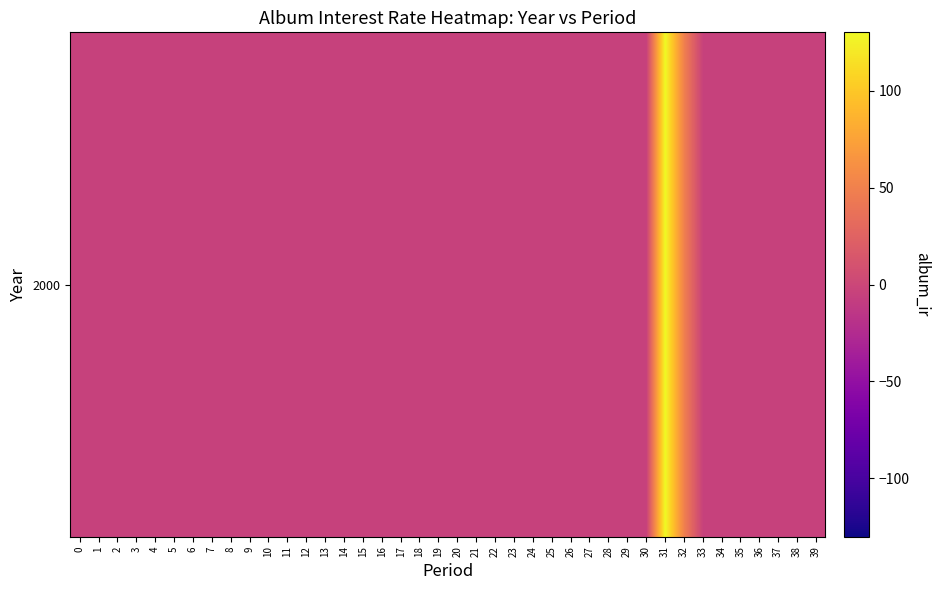

Rank the categories by value from highest to lowest.

31, 32, 0, 1, 2, 3, 4, 5, 6, 7, 8, 9, 10, 11, 12, 13, 14, 15, 16, 17, 18, 19, 20, 21, 22, 23, 24, 25, 26, 27, 28, 29, 30, 33, 34, 35, 36, 37, 38, 39